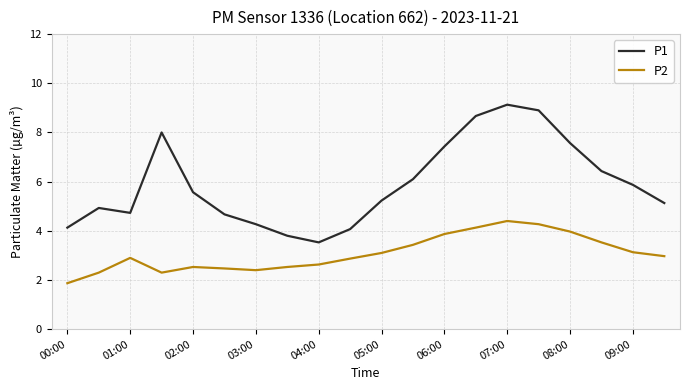

True or false: P2 and P1 cross at least once.

False